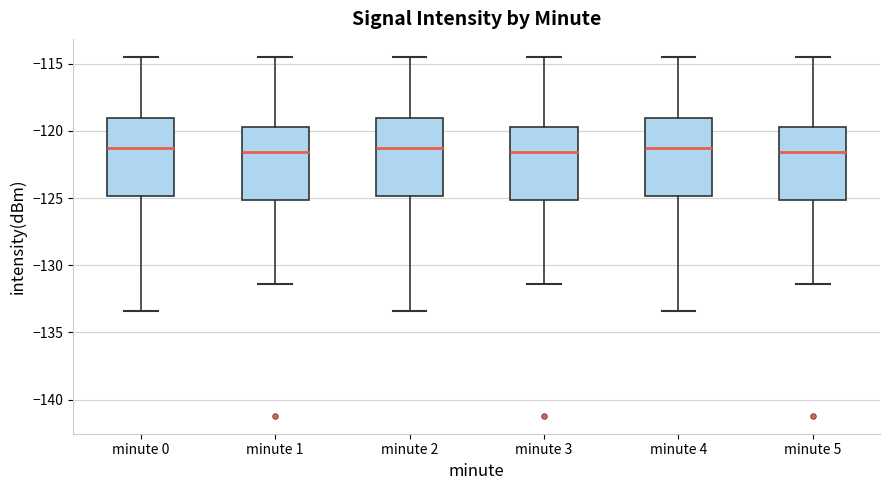

Where is the lower edge of the box for minute 5 on the y-axis? The values are not printed on the chart, so give them approximately, as read against the axis.

-125.0